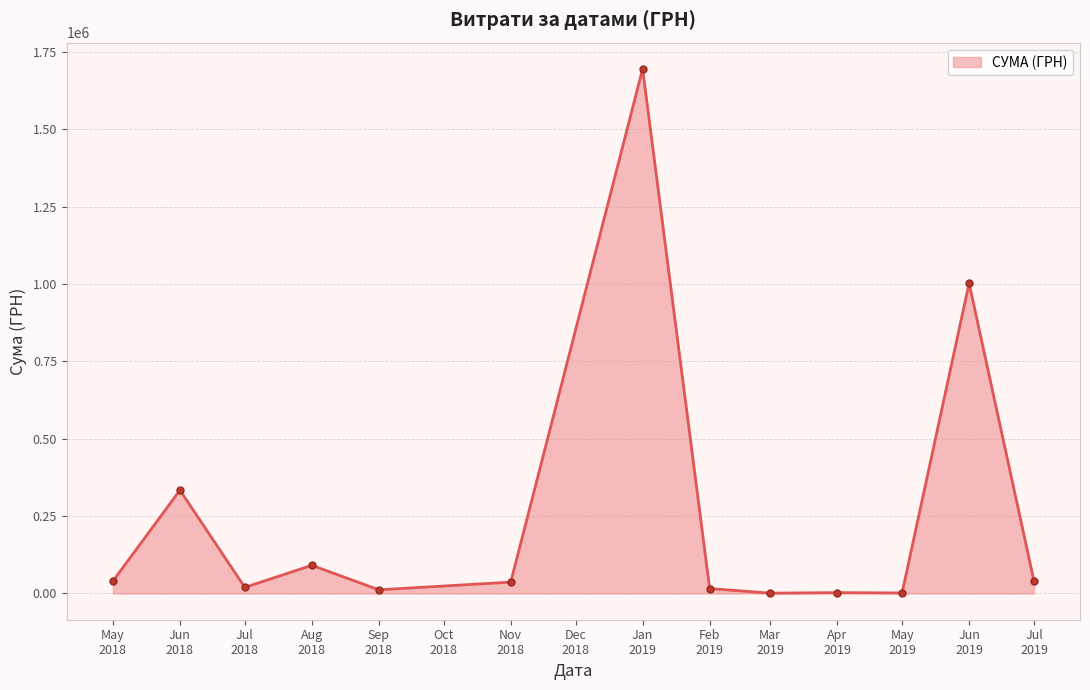

What is the value of the 13th point from the left?

40766.6